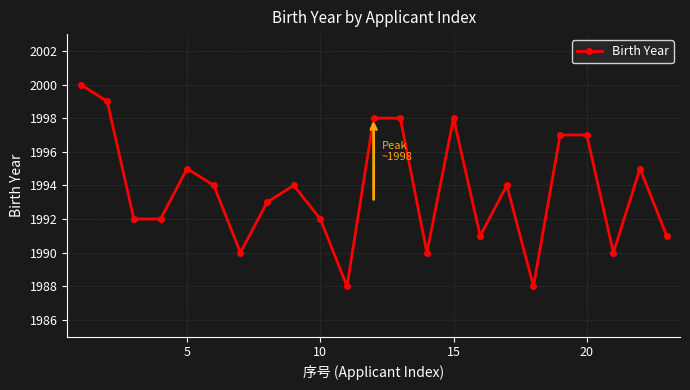

True or false: there are more than 0 points higher than both neighbors.

True